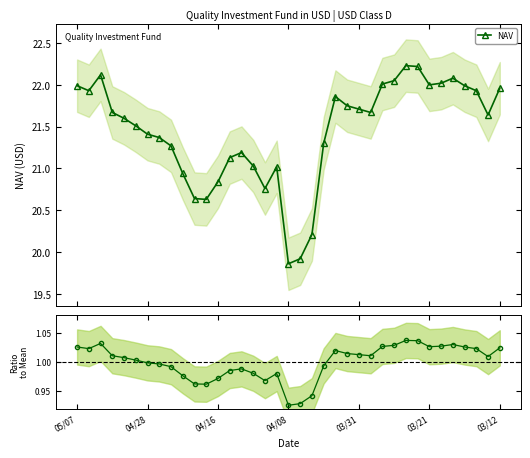

Which series has the largest total across all categories?

NAV